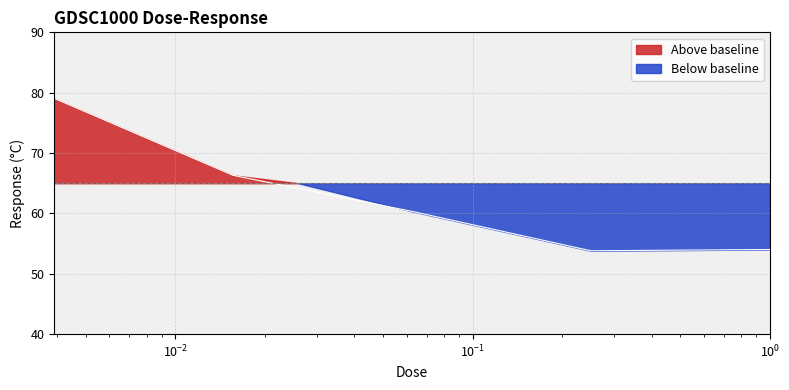

What is the ratio of the value at 1.0 to the value at 0.25?

1.0